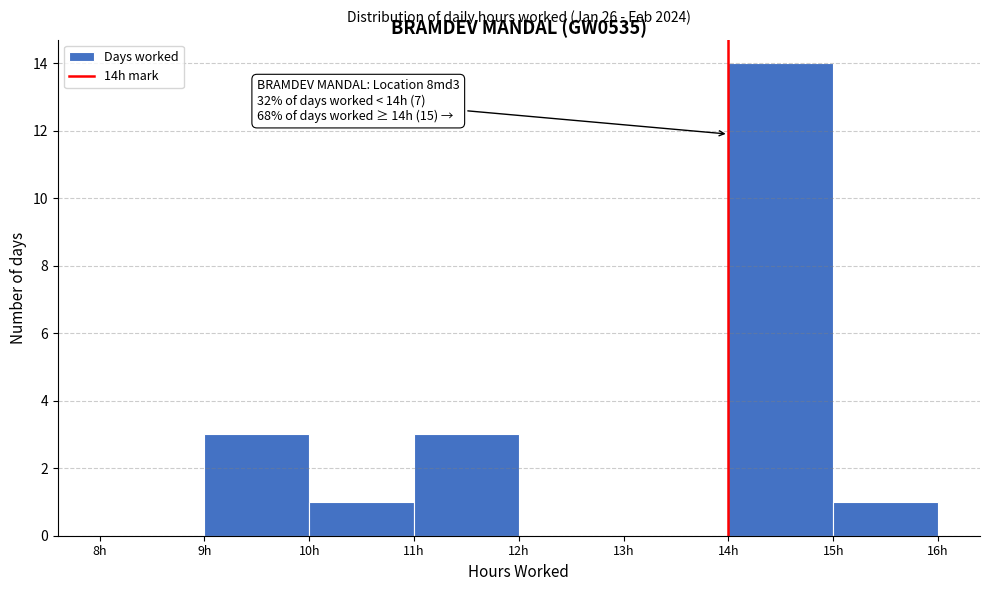

Over which range of the x-axis is the bar tallest?

14 to 15